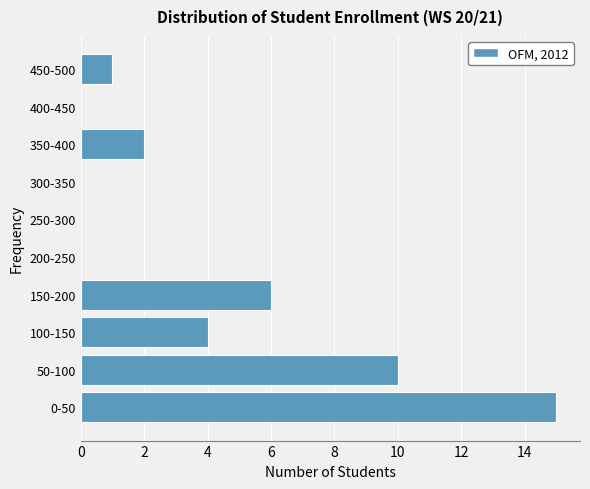

Reading bottom to top, transcribe all the data shown in this chart.

0-50=15	50-100=10	100-150=4	150-200=6	200-250=0	250-300=0	300-350=0	350-400=2	400-450=0	450-500=1